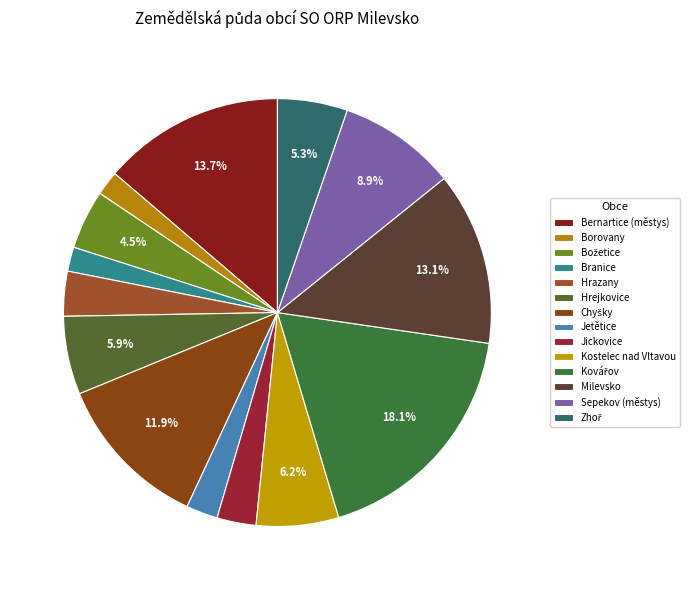

How many segments does this pie chart have?

14